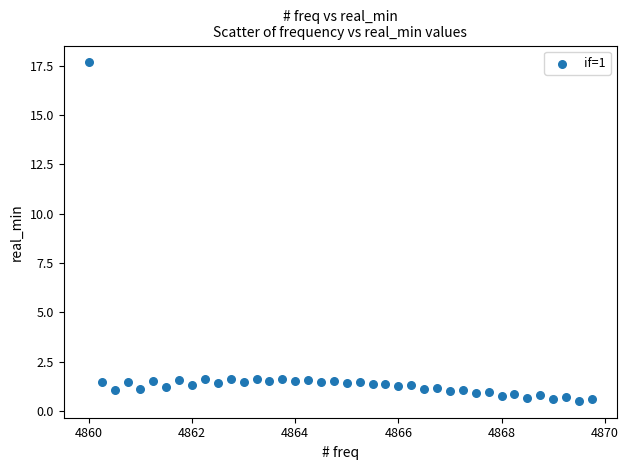

What is the range of Y values (max minus min)?

17.1